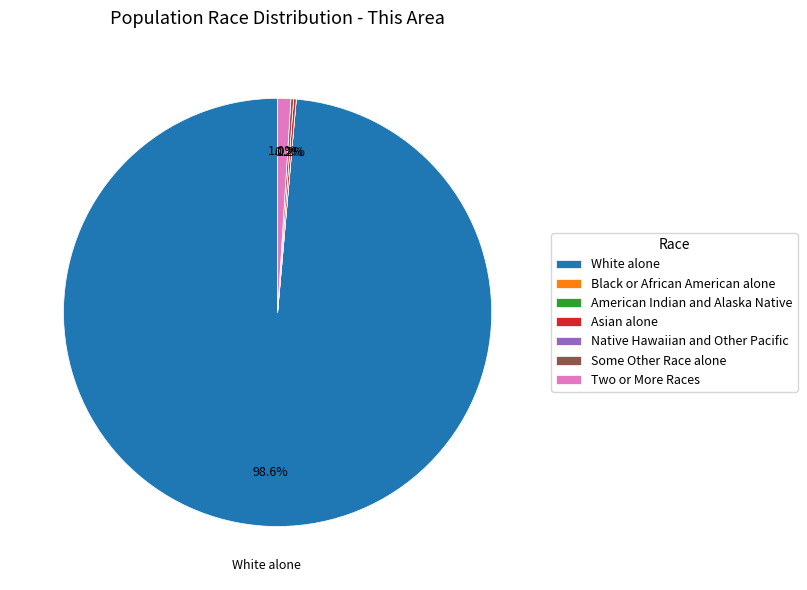

What percentage is NOT represented by Two or More Races?

99.0%